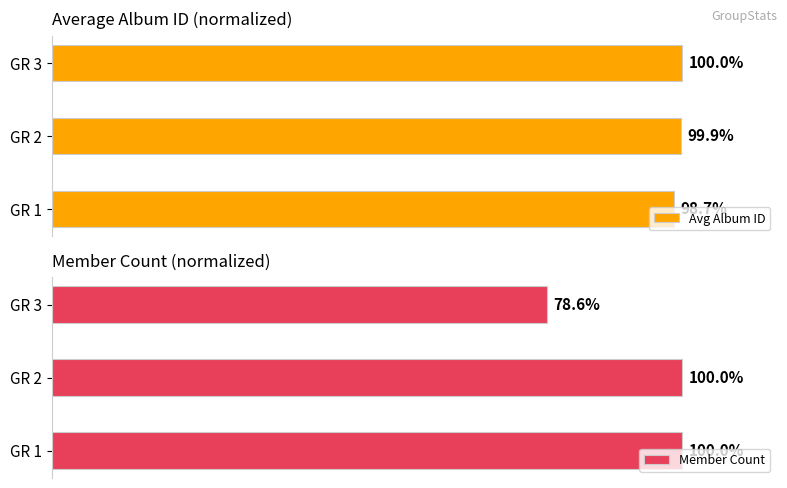

What is the value of the Avg Album ID bar at the 2nd from the left?

99.9